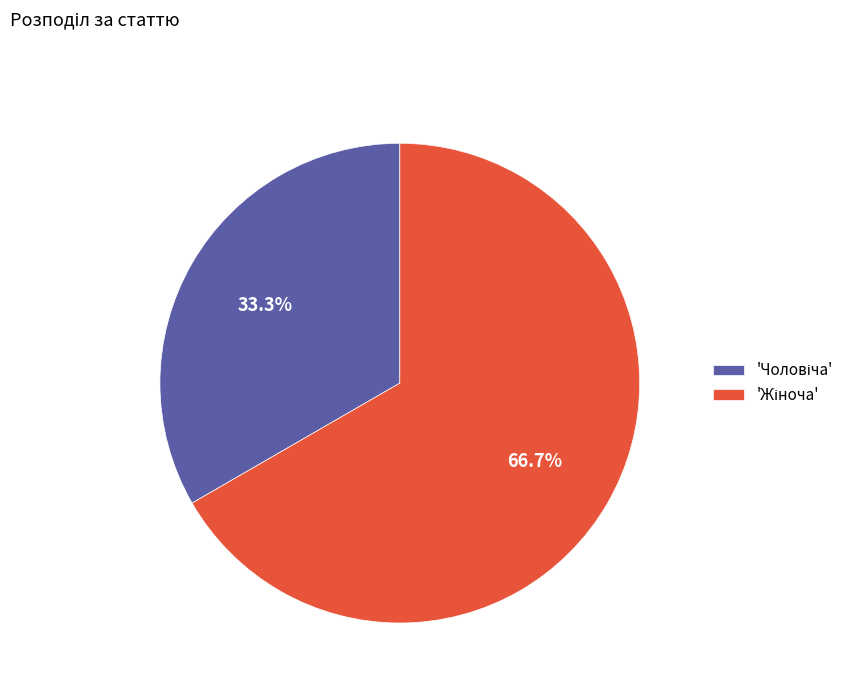

Does any single category account for the majority?

Yes